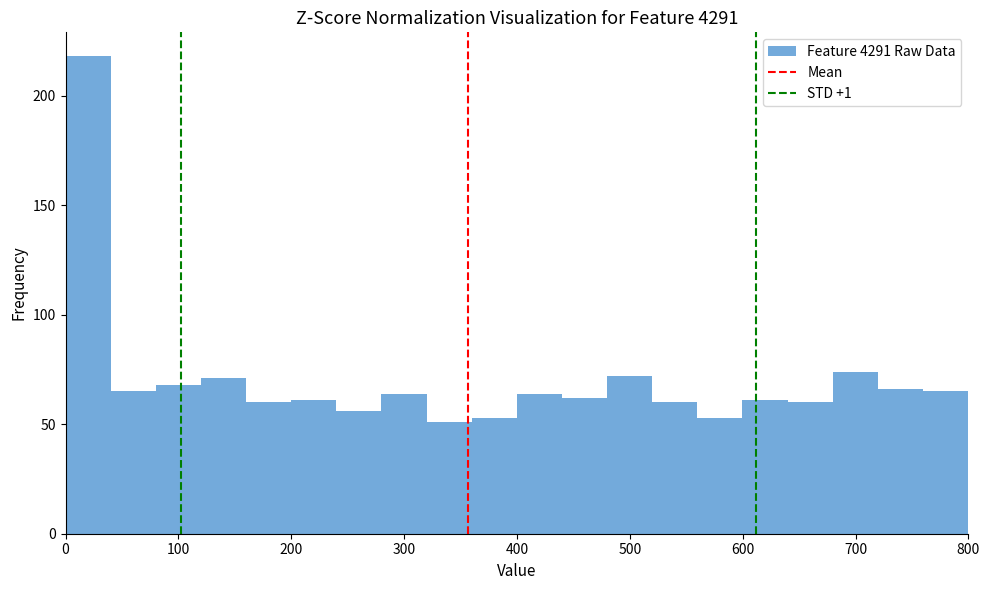

Around what value on the x-axis is the tallest bar? Give the approximate position of its centre, as read against the axis.

20